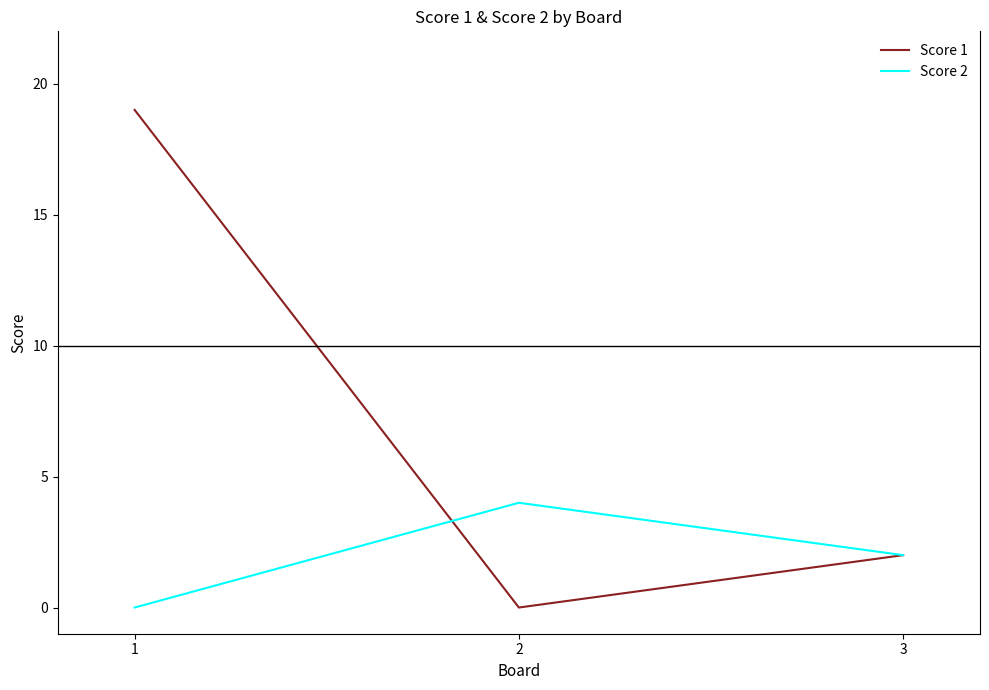

List the labels in order of Score 1 value, largest first.

1, 3, 2